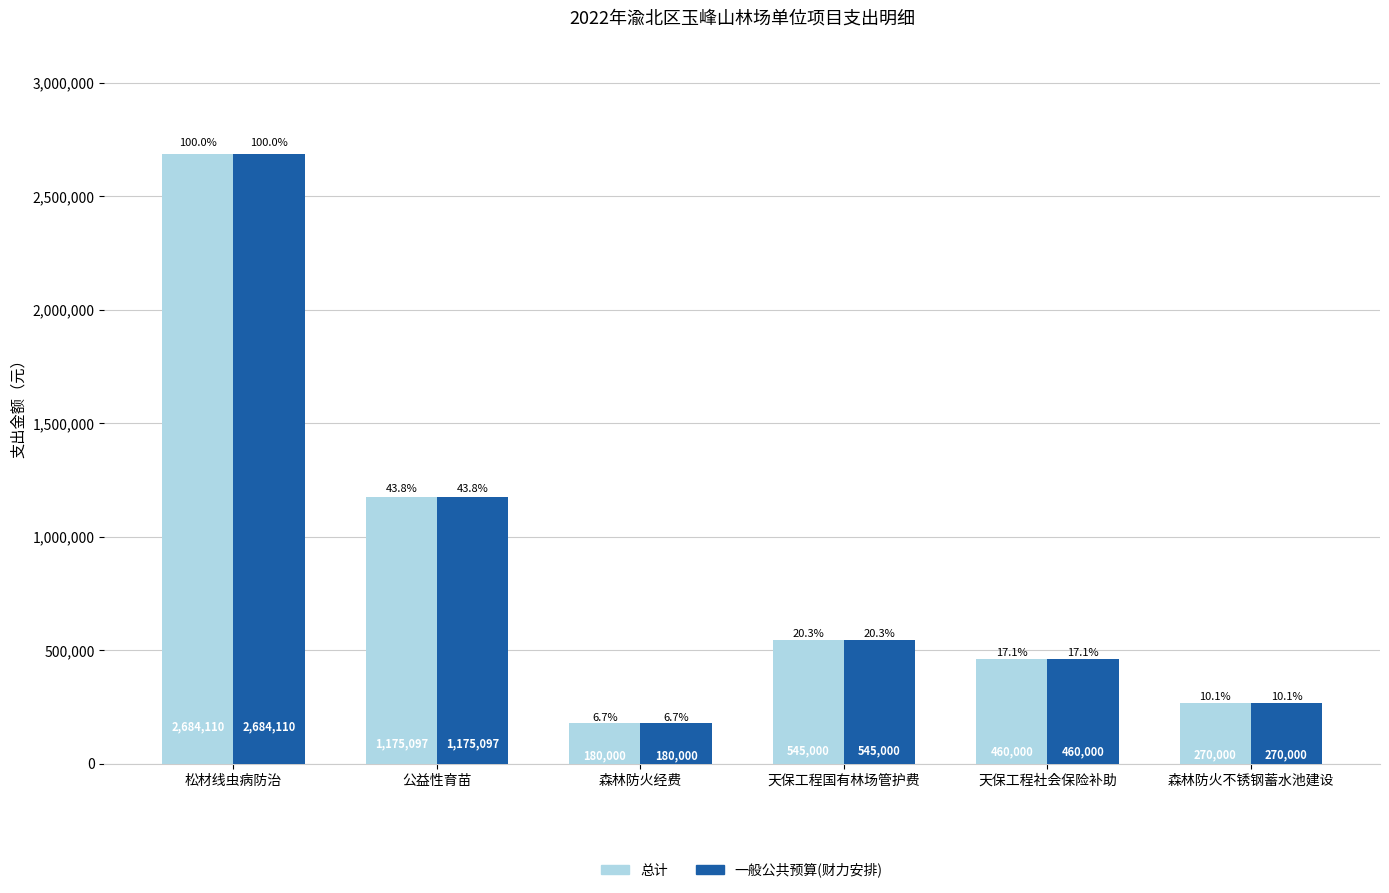

How many categories are shown in the chart?

6